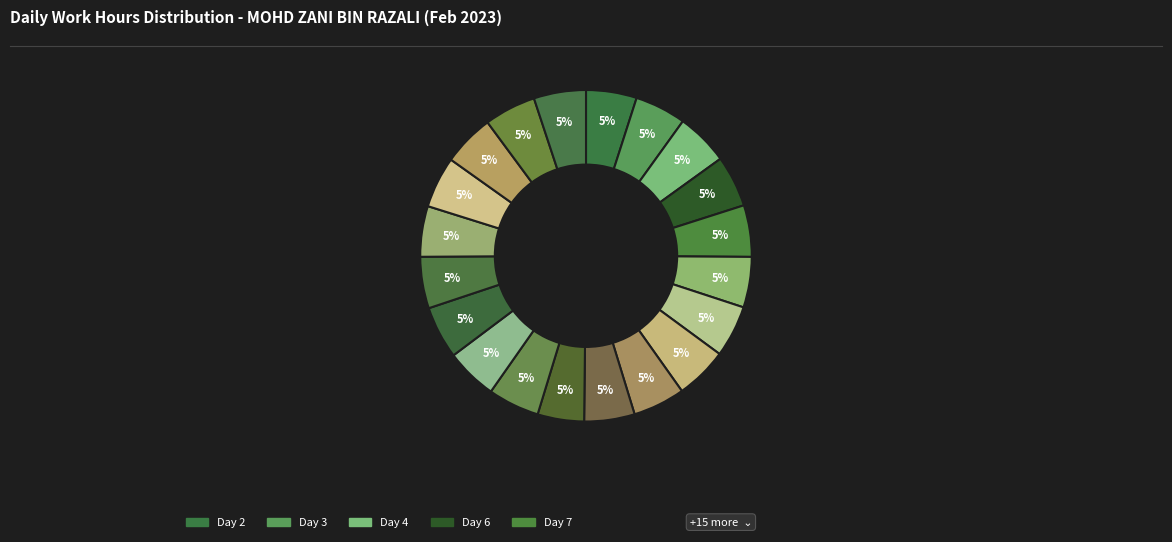

Which category has the biggest portion of the pie?

Day 18